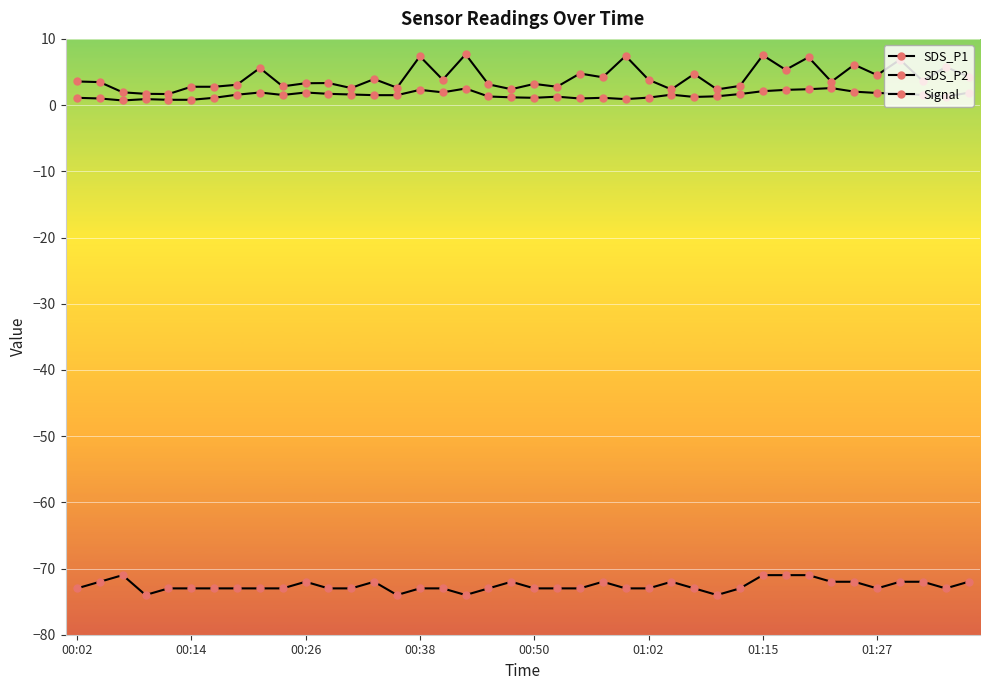

How many lines are shown in the chart?

3